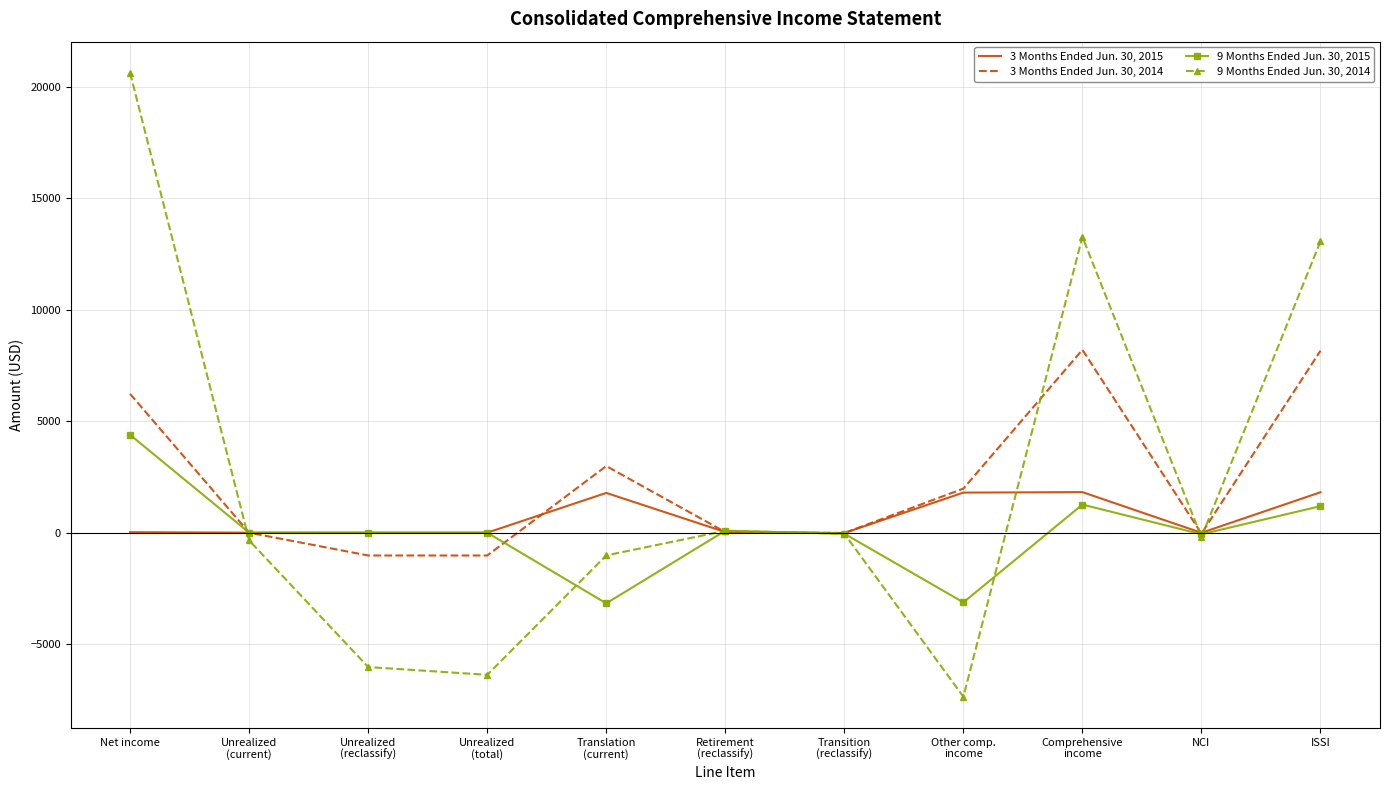

At which category is the sum across all series the highest?

Net income